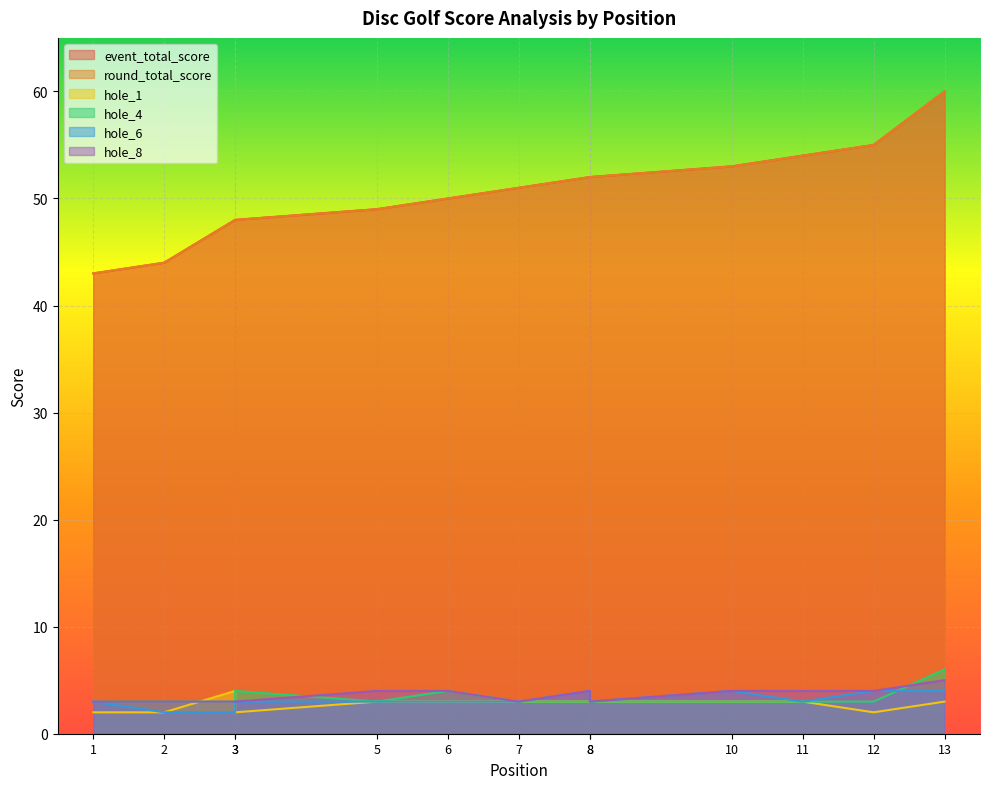

Reading left to right, transcribe all the data shown in this chart.

event_total_score: 1=43	2=44	3=48	3=48	5=49	6=50	7=51	8=52	8=52	10=53	11=54	12=55	13=60
round_total_score: 1=43	2=44	3=48	3=48	5=49	6=50	7=51	8=52	8=52	10=53	11=54	12=55	13=60
hole_1: 1=2	2=2	3=4	3=2	5=3	6=3	7=3	8=3	8=3	10=3	11=3	12=2	13=3
hole_4: 1=3	2=3	3=3	3=4	5=3	6=4	7=3	8=3	8=3	10=3	11=3	12=3	13=6
hole_6: 1=3	2=2	3=2	3=3	5=3	6=3	7=3	8=4	8=3	10=4	11=3	12=4	13=4
hole_8: 1=3	2=3	3=3	3=3	5=4	6=4	7=3	8=4	8=3	10=4	11=4	12=4	13=5